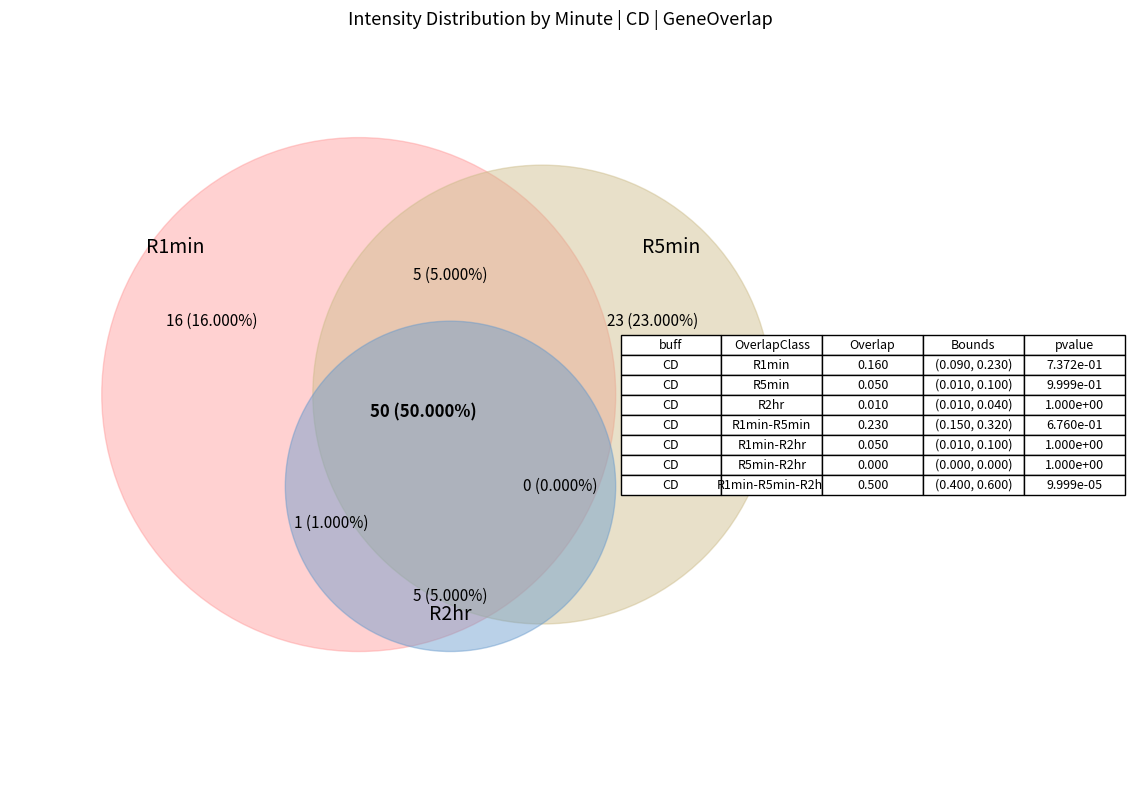

To the nearest percent, what is the average slice percentage?

14%